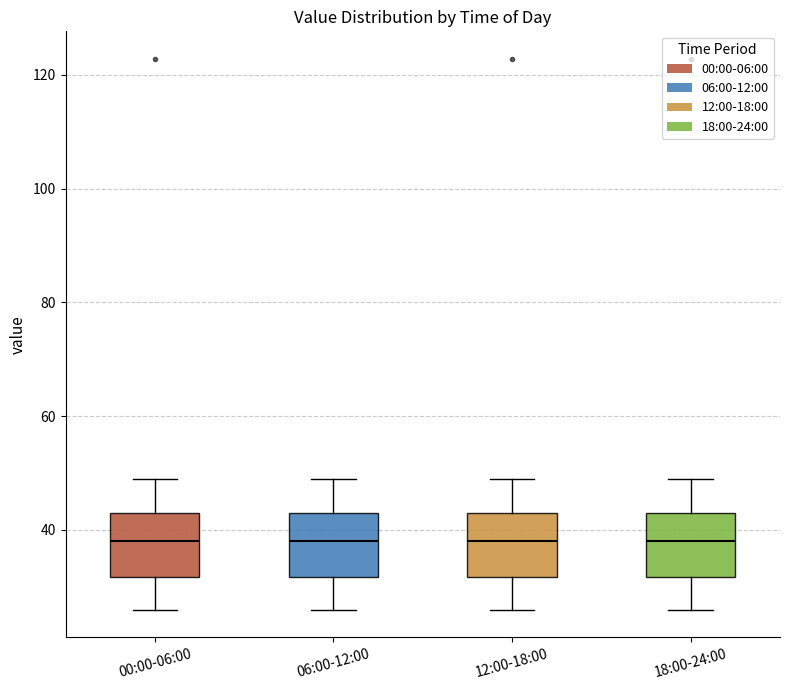

Reading left to right, transcribe this box plot: for each box, give where its median line is, the range the box spans, and where its two whiskers end, as read against the y-axis. The values are not printed on the chart, so give them approximately, as read against the axis.

00:00-06:00: median 38, box 32 to 42, whiskers 26 to 48
06:00-12:00: median 38, box 32 to 42, whiskers 26 to 48
12:00-18:00: median 38, box 32 to 42, whiskers 26 to 48
18:00-24:00: median 38, box 32 to 42, whiskers 26 to 48